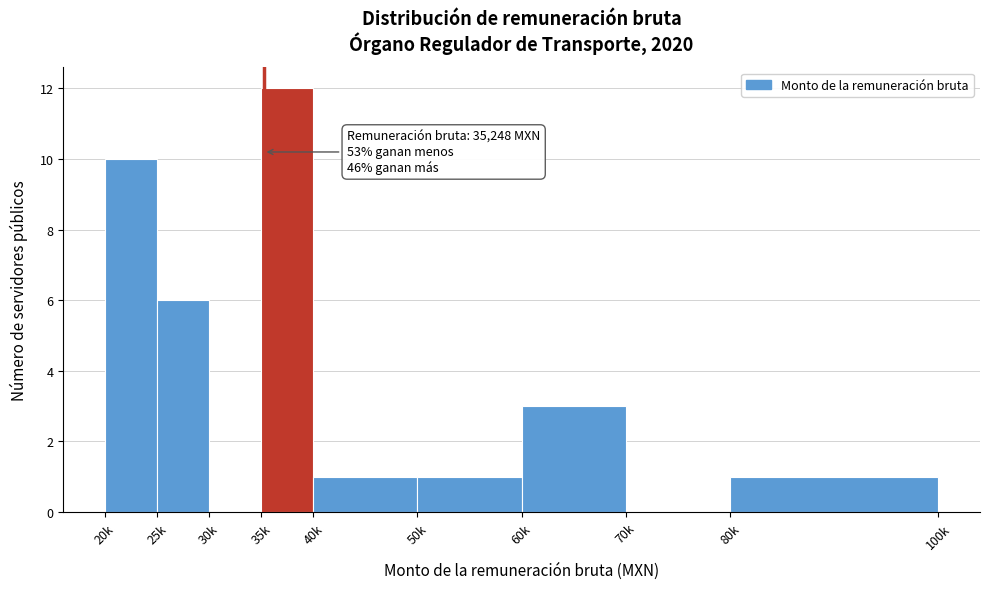

Reading left to right, extract all data points from this chart.

20k=10	25k=6	30k=0	35k=12	40k=1	50k=1	60k=3	70k=0	80k=1